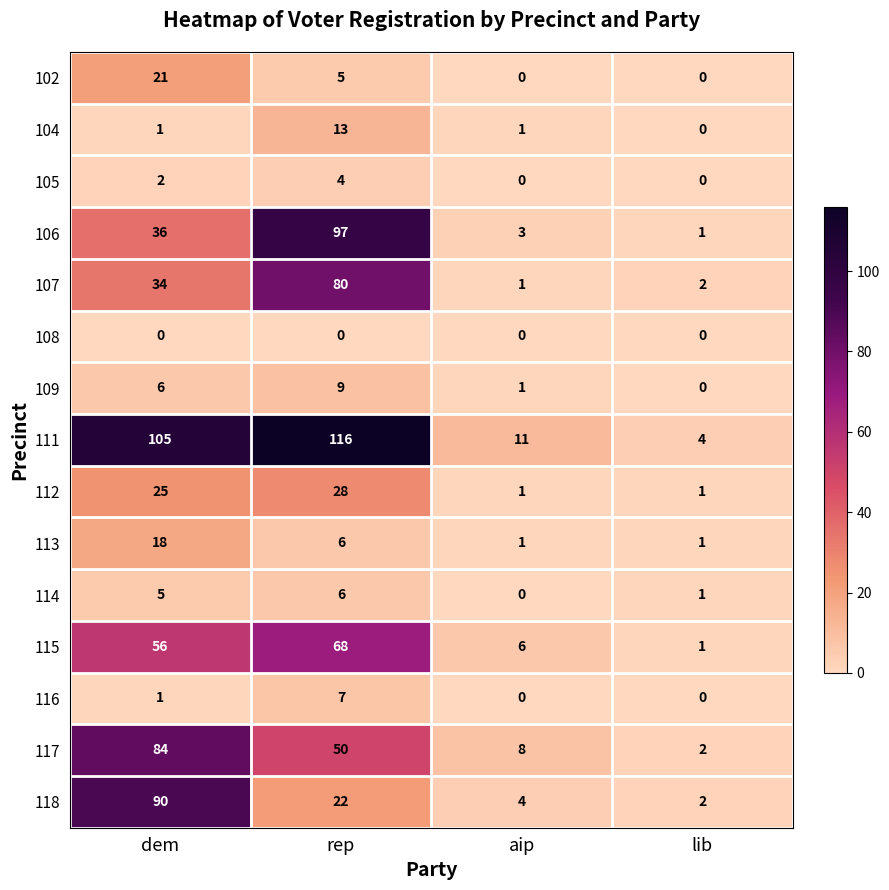

How many 105 values are between 0 and 4?

4